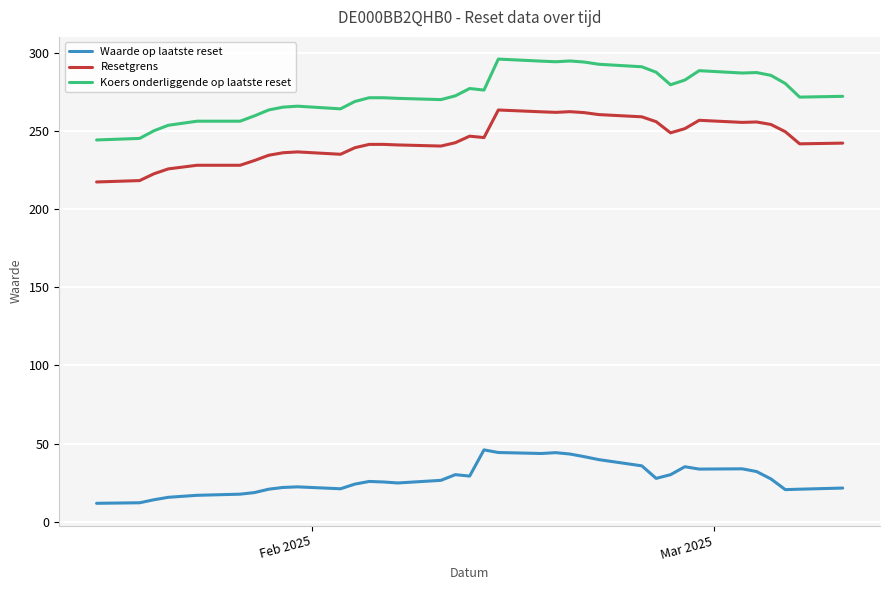

Which series has the largest range (max minus min)?

Koers onderliggende op laatste reset